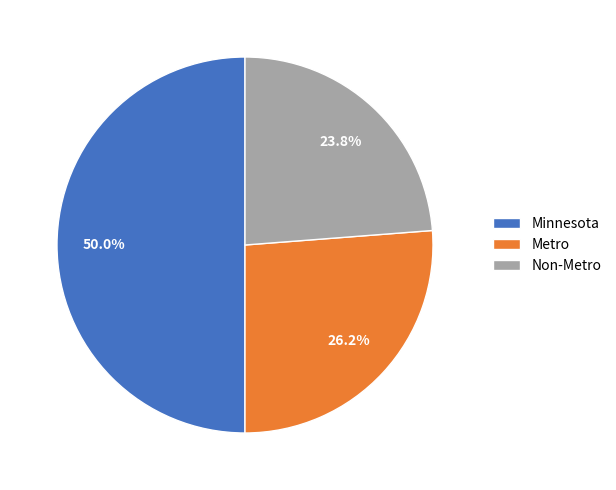

To the nearest percent, what is the average slice percentage?

33%